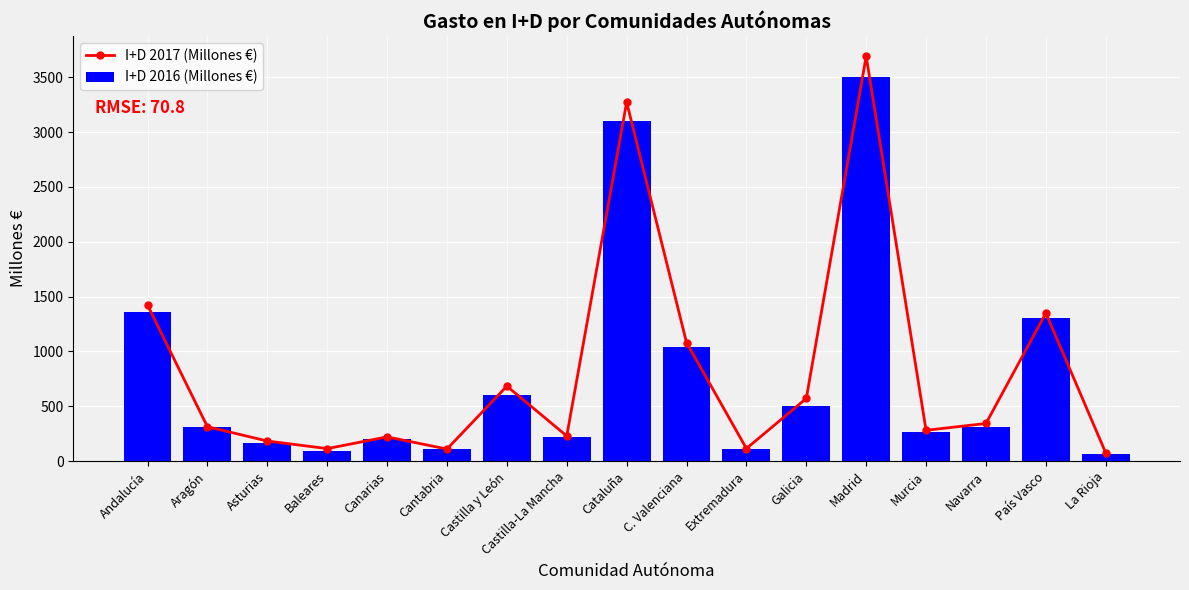

True or false: I+D 2017 (Millones €) has a value of 113.1 at Baleares.

True